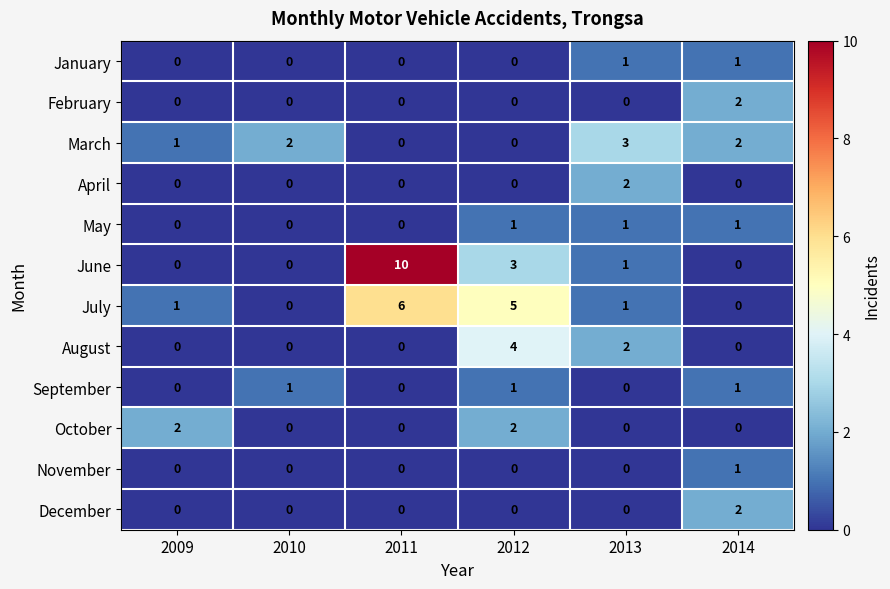

At which label is March closest to 1?

2009